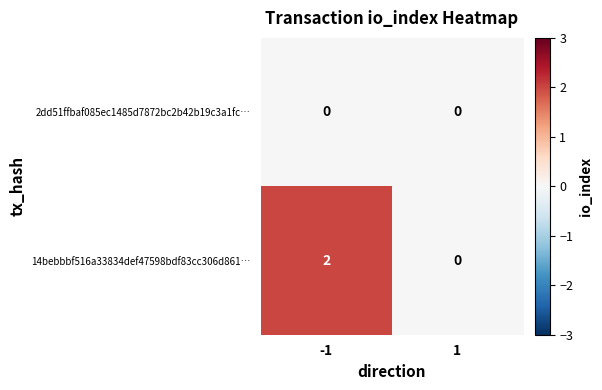

Count the number of data series in this chart.

2